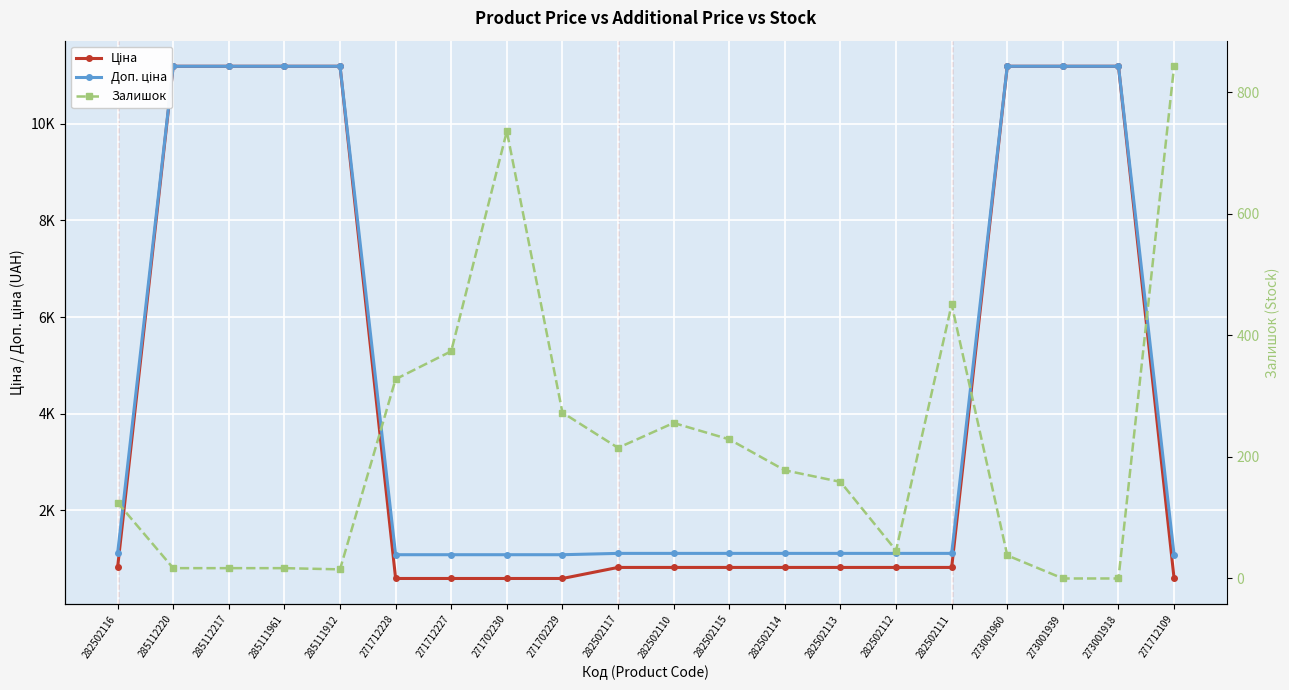

What are all the series names shown in the legend?

Ціна, Доп. ціна, Залишок